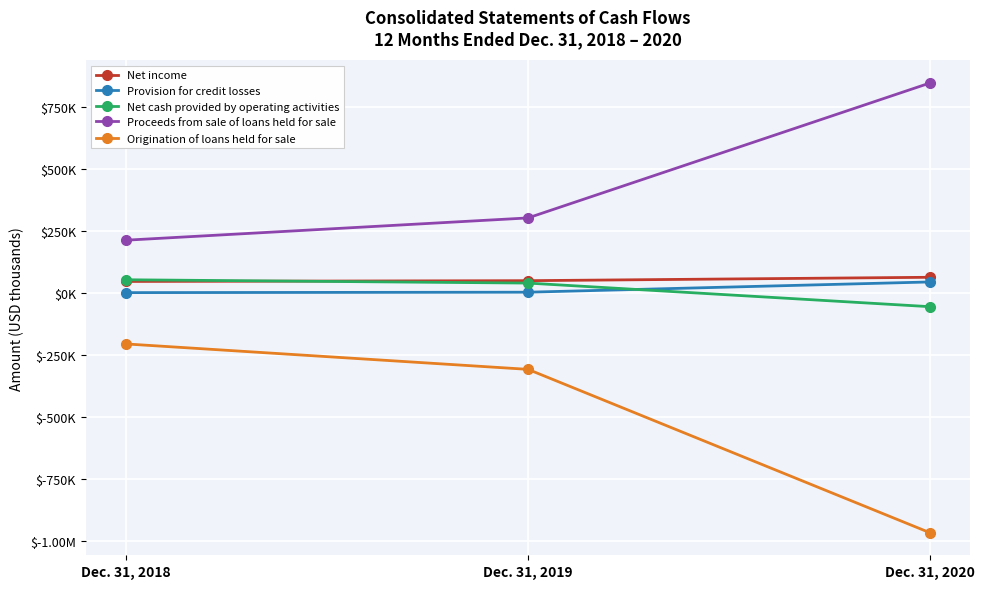

Reading left to right, list all the values displayed in this chart.

Net income: 46249	49370	63077
Provision for credit losses: 1176	2905	44250
Net cash provided by operating activities: 53055	39685	-55618
Proceeds from sale of loans held for sale: 212688	302554	847141
Origination of loans held for sale: -205884	-308434	-967861